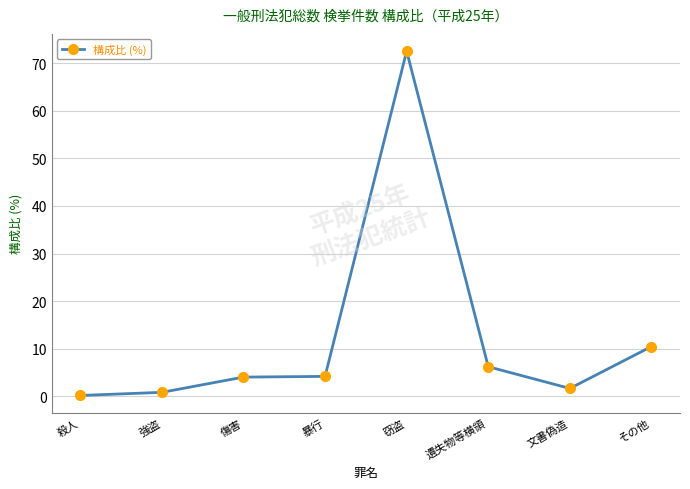

What is the approximate value at 窃盗?

72.6